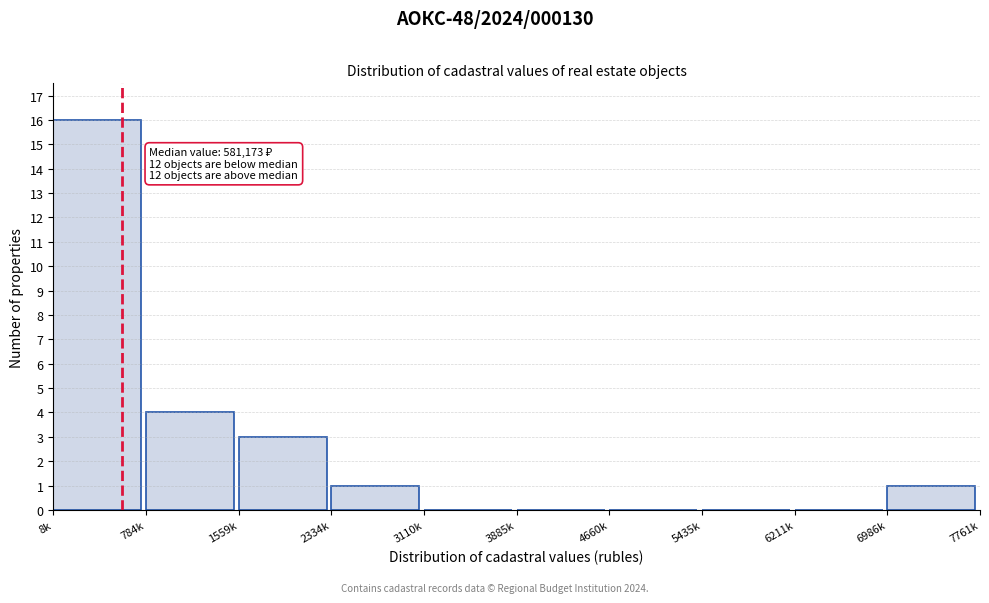

Reading right to left, transcribe all the data shown in this chart.

6986k=1	6211k=0	5435k=0	4660k=0	3885k=0	3110k=0	2334k=1	1559k=3	784k=4	8k=16